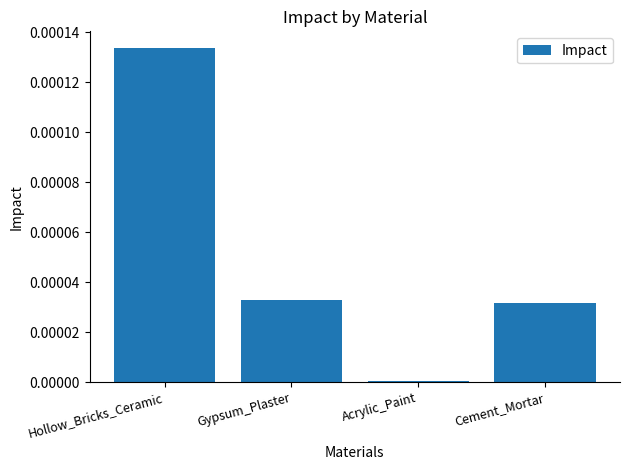

Which category has the lowest value across all series?

Acrylic_Paint